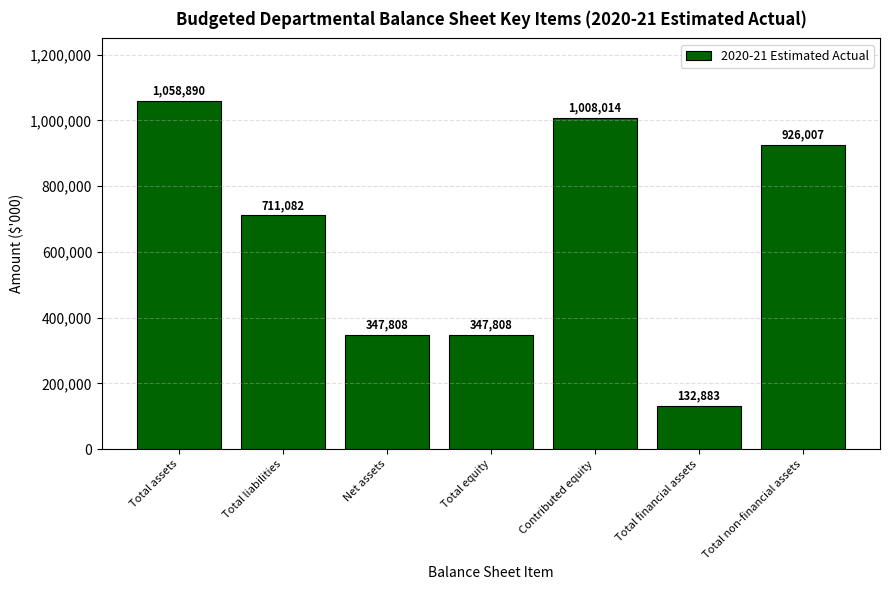

What is the minimum value shown in the chart?

132883